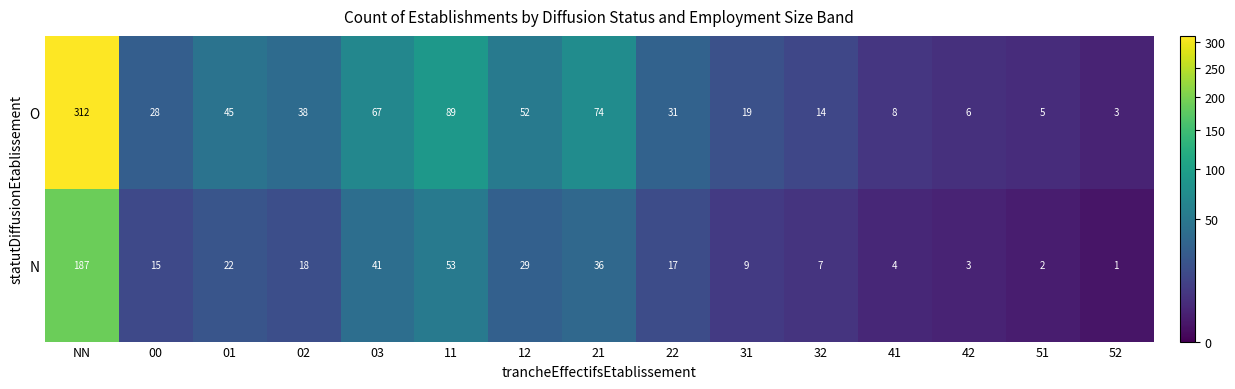

What is the total value across all series at 52?

4